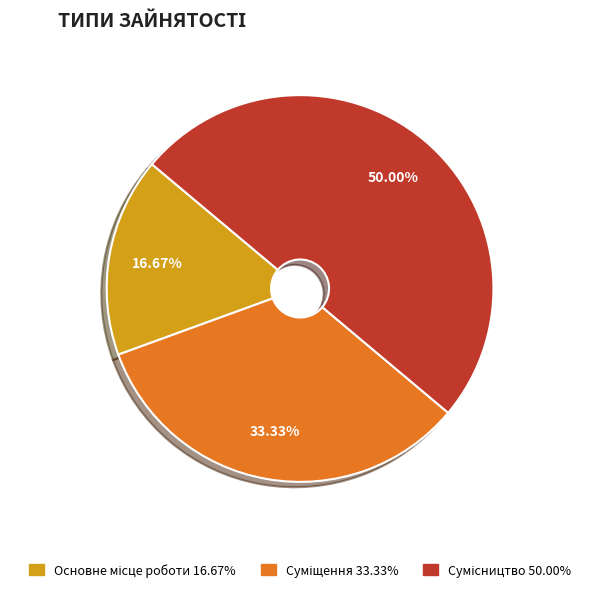

Is it true that Суміщення is 20% of the pie?

False